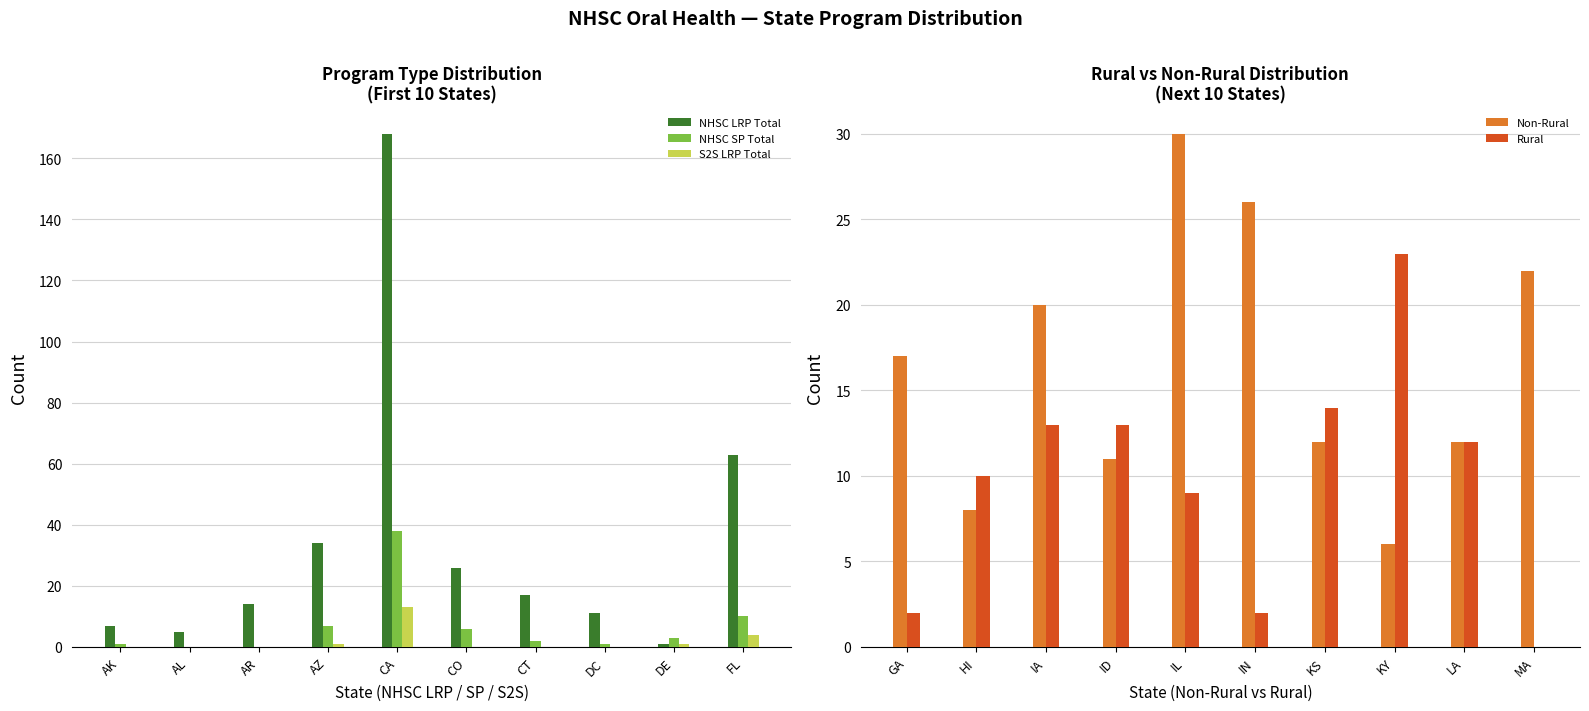

At which label is NHSC SP Total closest to 19?

FL